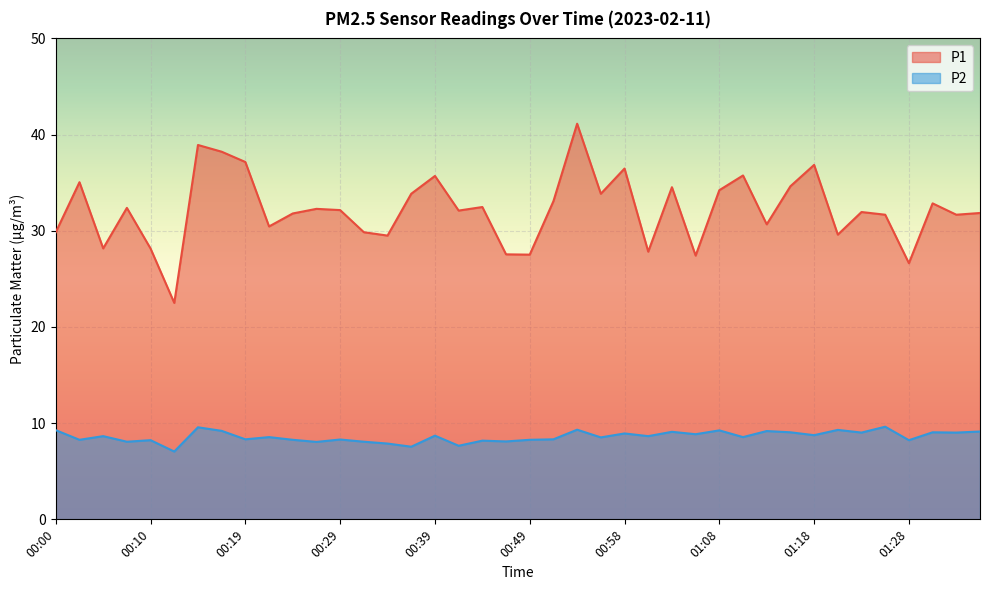

Is the value of P1 at 00:29 greater than the value of P2 at 00:49?

Yes